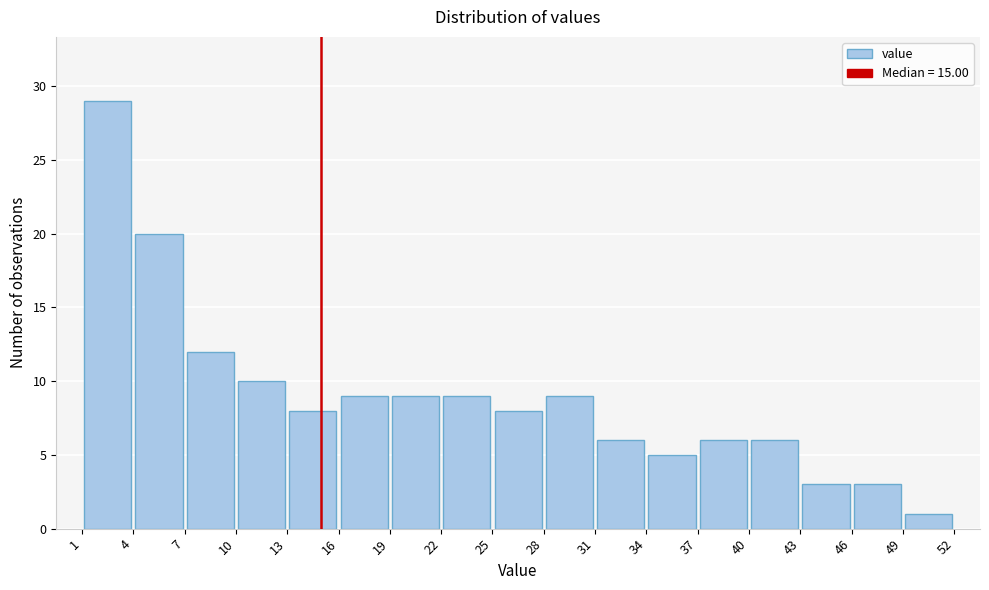

Reading left to right, transcribe this chart: for each bar, give the range it covers on the x-axis and its height. The values are not printed on the chart, so give them approximately, as read against the axis.

1 to 4: 29
4 to 7: 20
7 to 10: 12
10 to 13: 10
13 to 16: 8
16 to 19: 9
19 to 22: 9
22 to 25: 9
25 to 28: 8
28 to 31: 9
31 to 34: 6
34 to 37: 5
37 to 40: 6
40 to 43: 6
43 to 46: 3
46 to 49: 3
49 to 52: 1